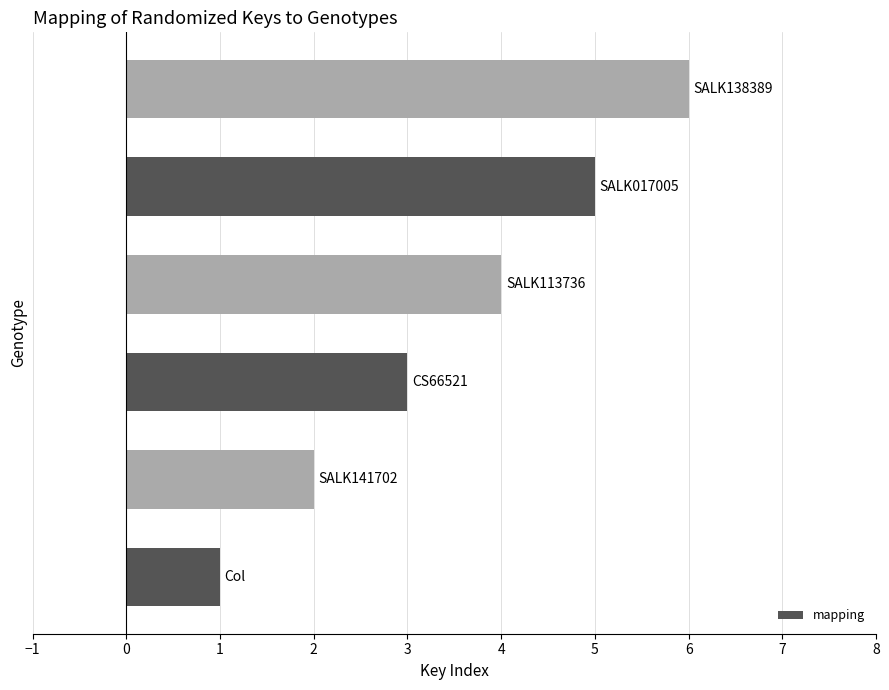

What is the difference between the maximum and minimum values?

5